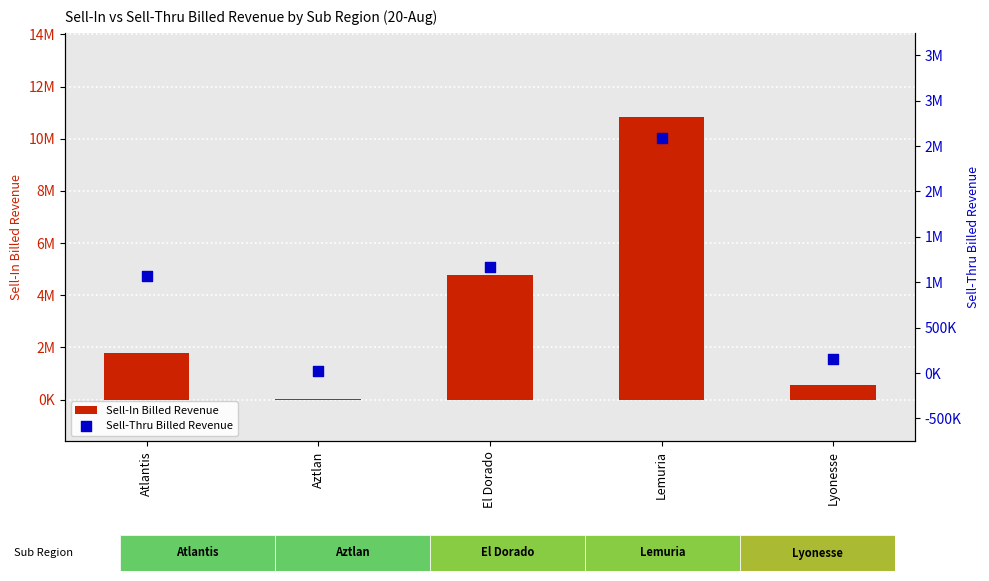

What are all the series names shown in the legend?

Sell-In Billed Revenue, Sell-Thru Billed Revenue